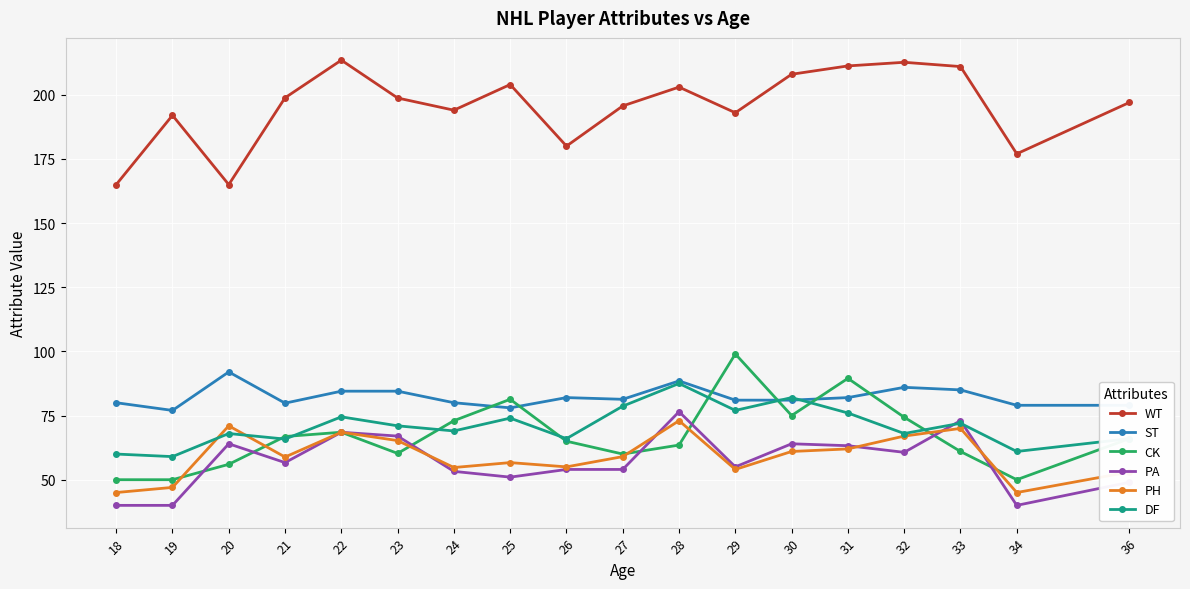

True or false: PA has a value of 13.4 at 31.

False